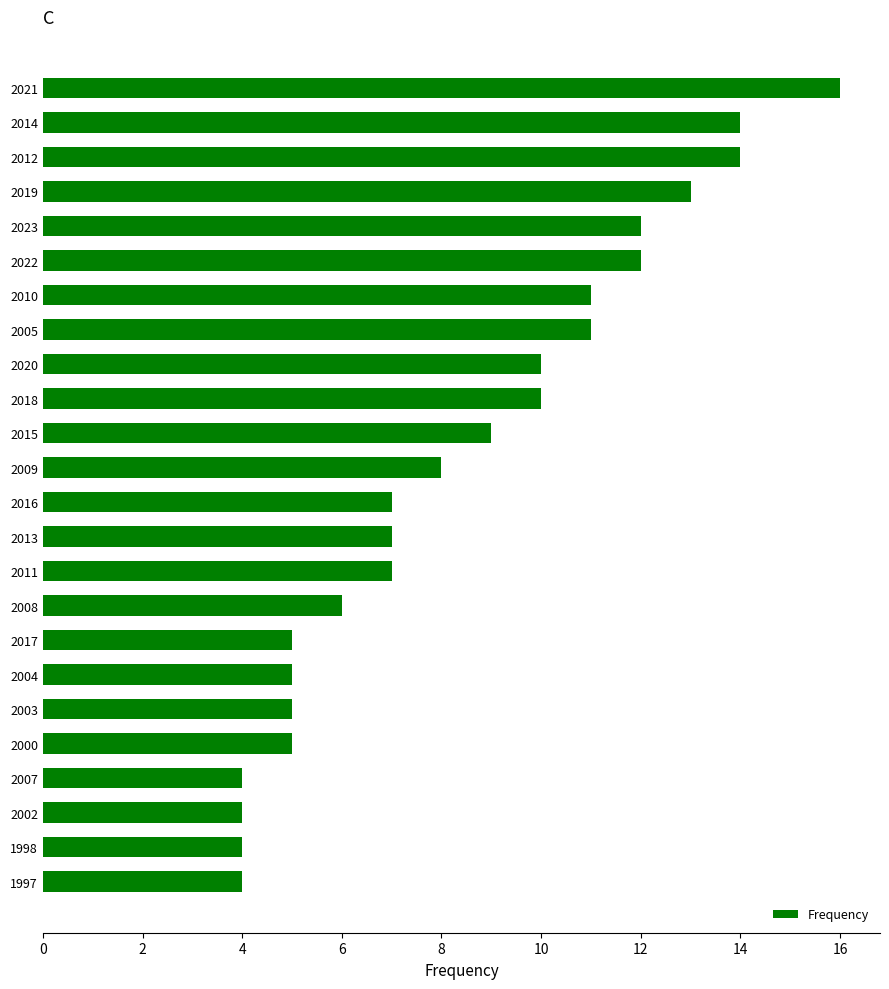

Reading top to bottom, transcribe all the data shown in this chart.

16	14	14	13	12	12	11	11	10	10	9	8	7	7	7	6	5	5	5	5	4	4	4	4